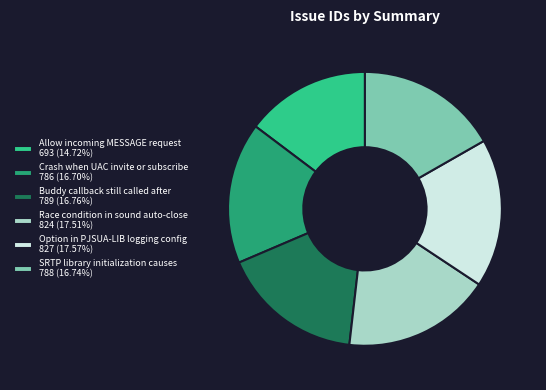

Approximately how many times larger is the value at Option in PJSUA-LIB logging config 827 (17.57%) compared to Race condition in sound auto-close 824 (17.51%)?

1.0